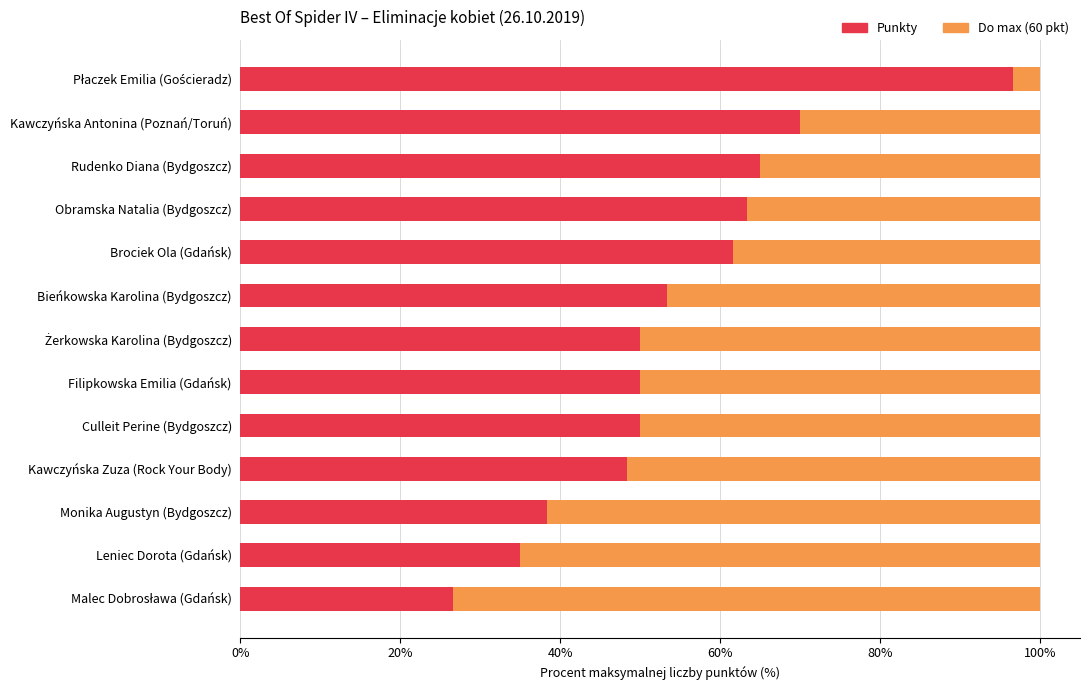

True or false: Punkty has a value of 65.0 at Rudenko Diana (Bydgoszcz).

True